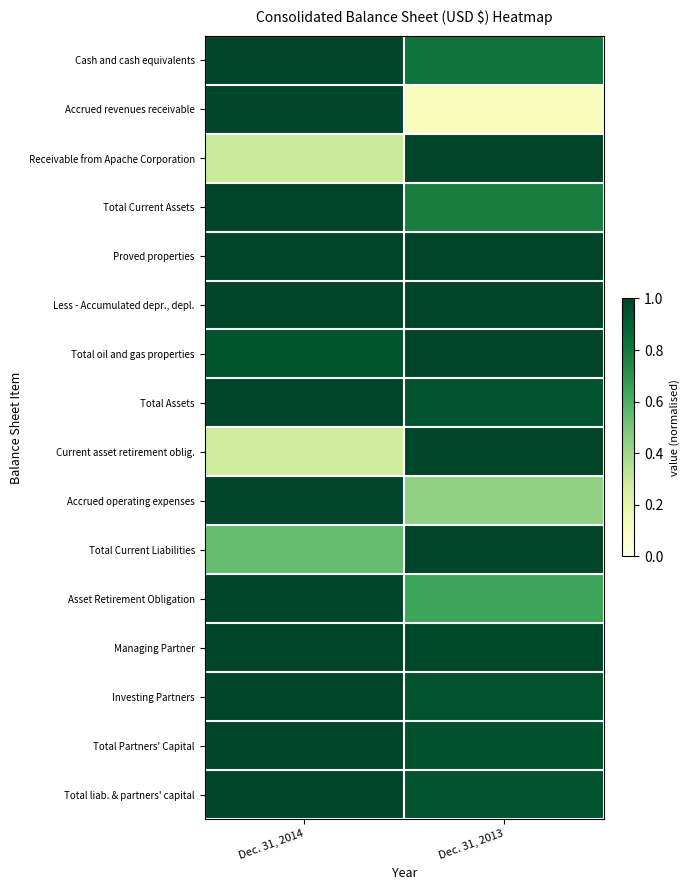

Between Dec. 31, 2014 and Dec. 31, 2013, which series saw the biggest shift?

Accrued revenues receivable